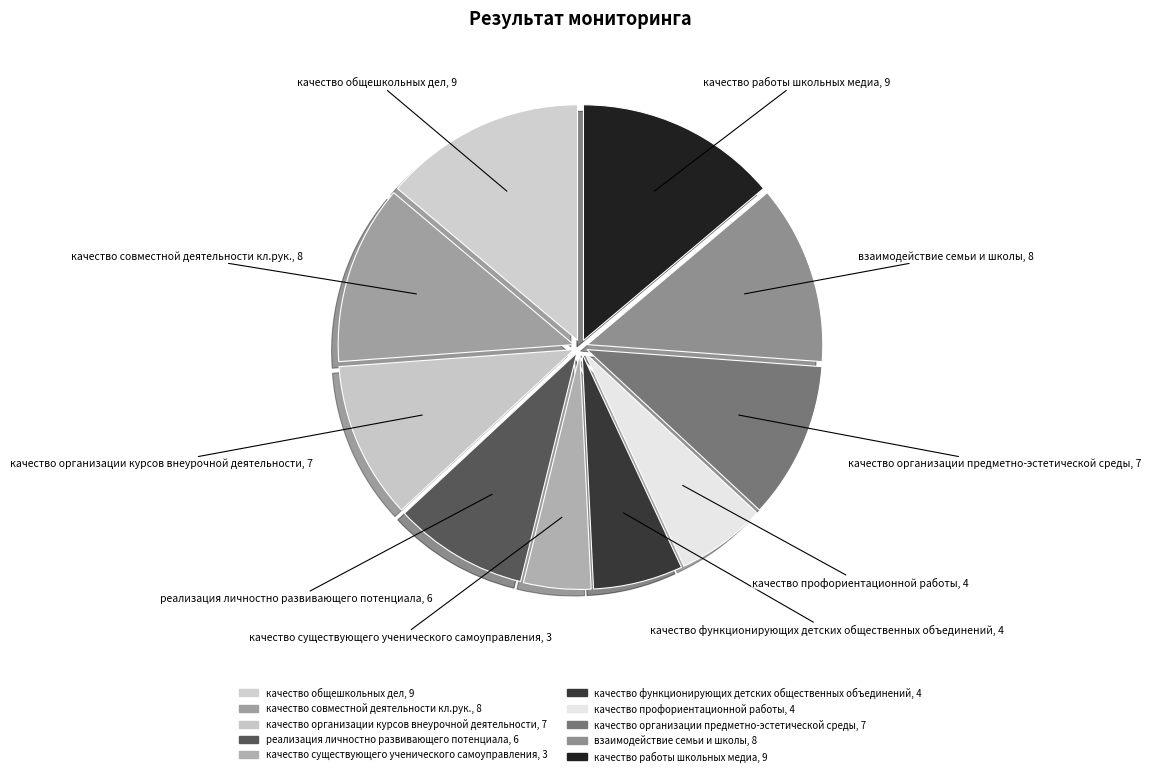

To the nearest percent, what is the average slice percentage?

10%